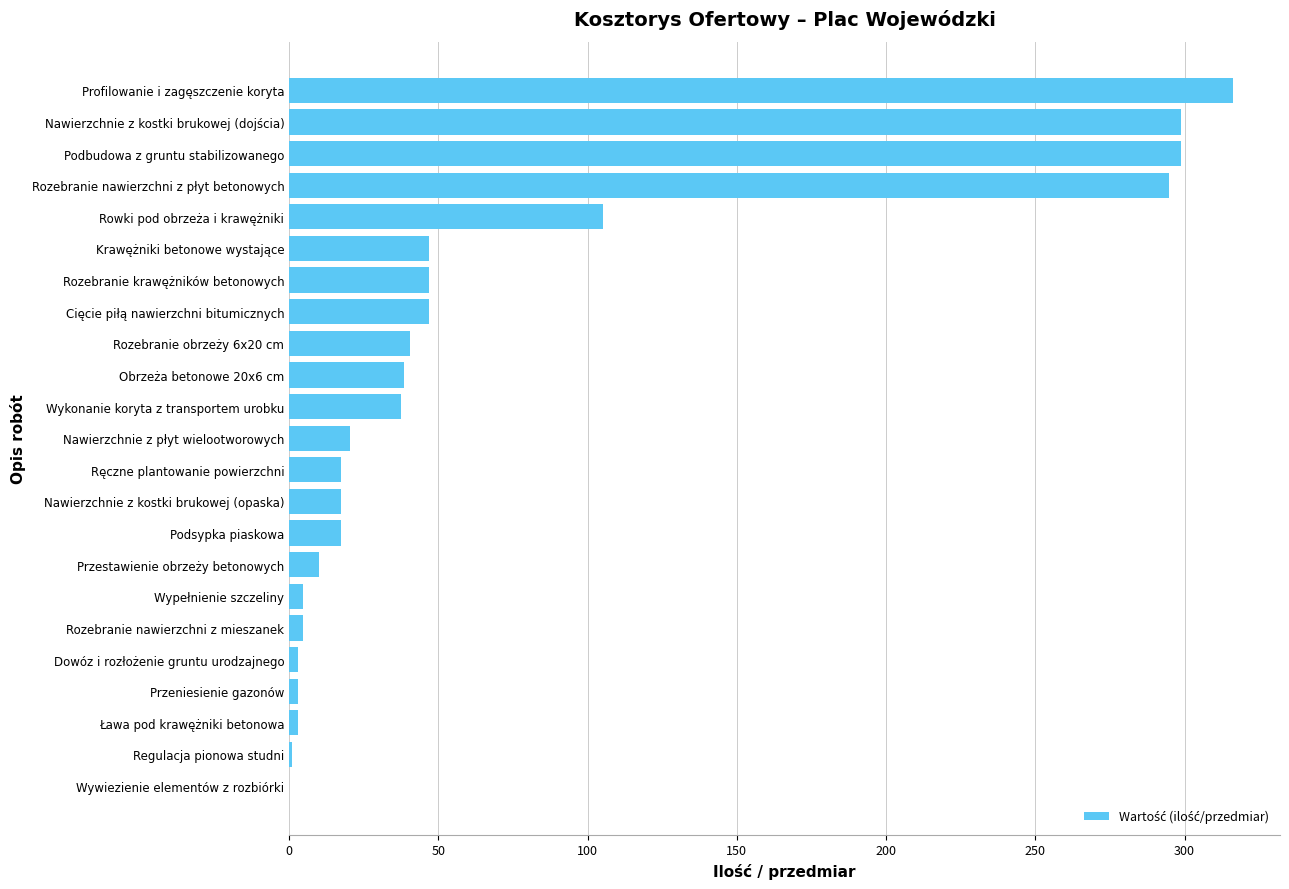

At which category does the chart reach its peak across all series?

Profilowanie i zagęszczenie koryta